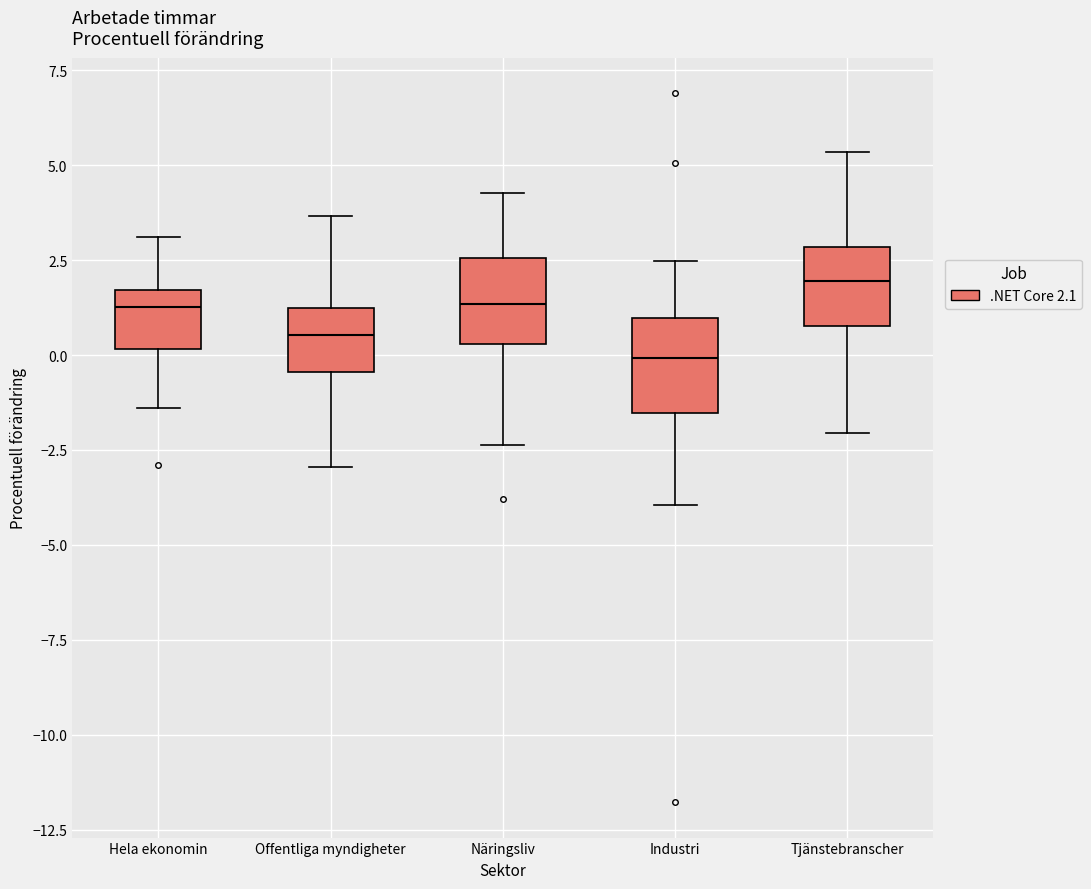

Reading left to right, read every box against the y-axis: the position of its median line, the range the box covers, and the ends of its whiskers. The values are not printed on the chart, so give them approximately, as read against the axis.

Hela ekonomin: median 1.5 (just below the box's upper edge), box 0.0 to 1.5, whiskers -1.5 to 3.0
Offentliga myndigheter: median 0.5, box -0.5 to 1.0, whiskers -3.0 to 3.5
Näringsliv: median 1.5, box 0.5 to 2.5, whiskers -2.5 to 4.5
Industri: median 0.0, box -1.5 to 1.0, whiskers -4.0 to 2.5
Tjänstebranscher: median 2.0, box 1.0 to 3.0, whiskers -2.0 to 5.5